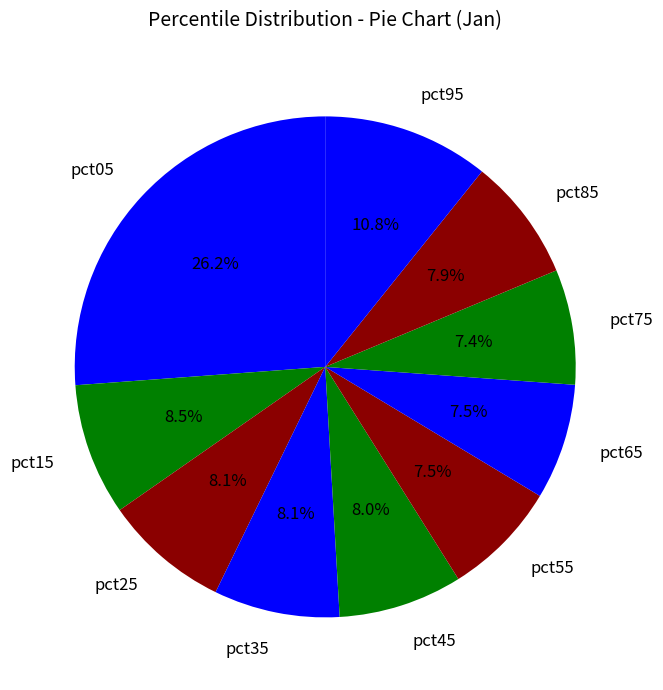

Is there any slice that represents more than half of the pie?

No